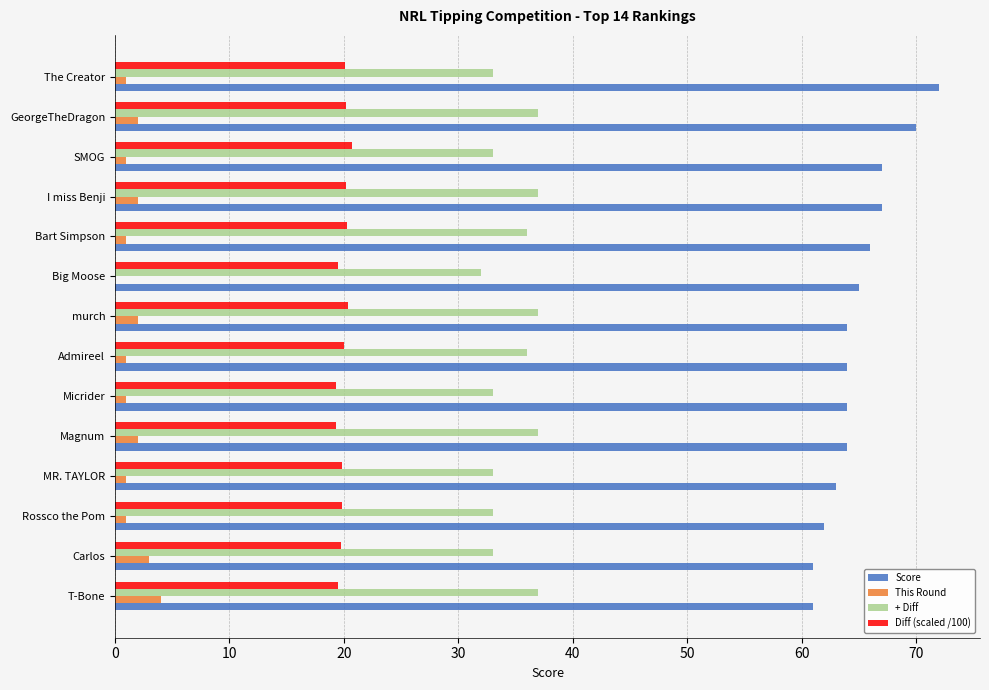

Which series has the largest total across all categories?

Score